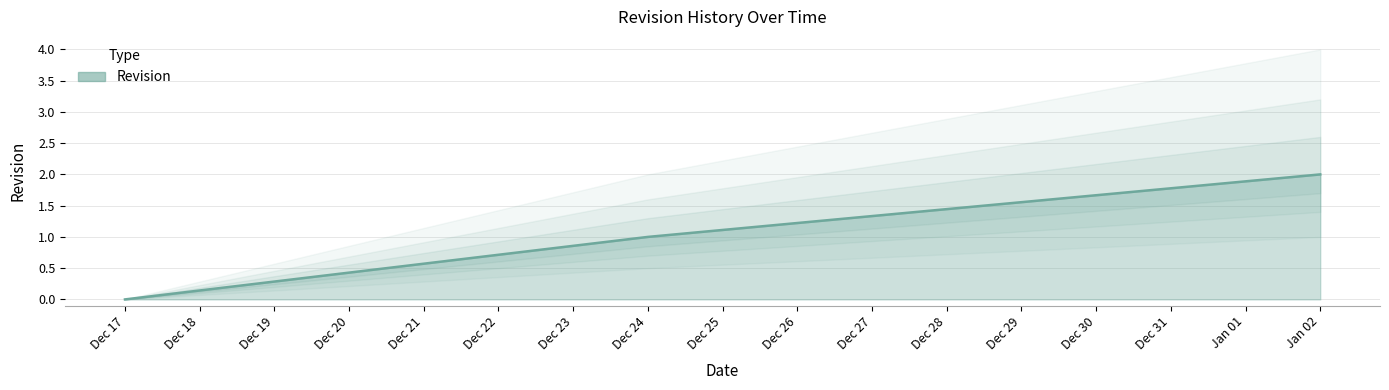

What is the sum of all values?

3